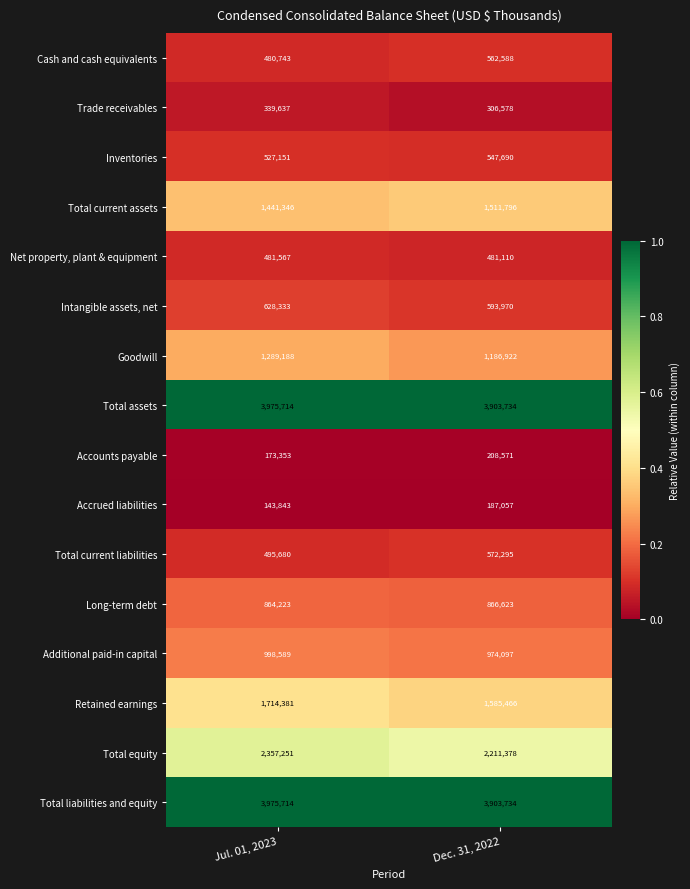

Which series has the widest spread of values?

Total equity